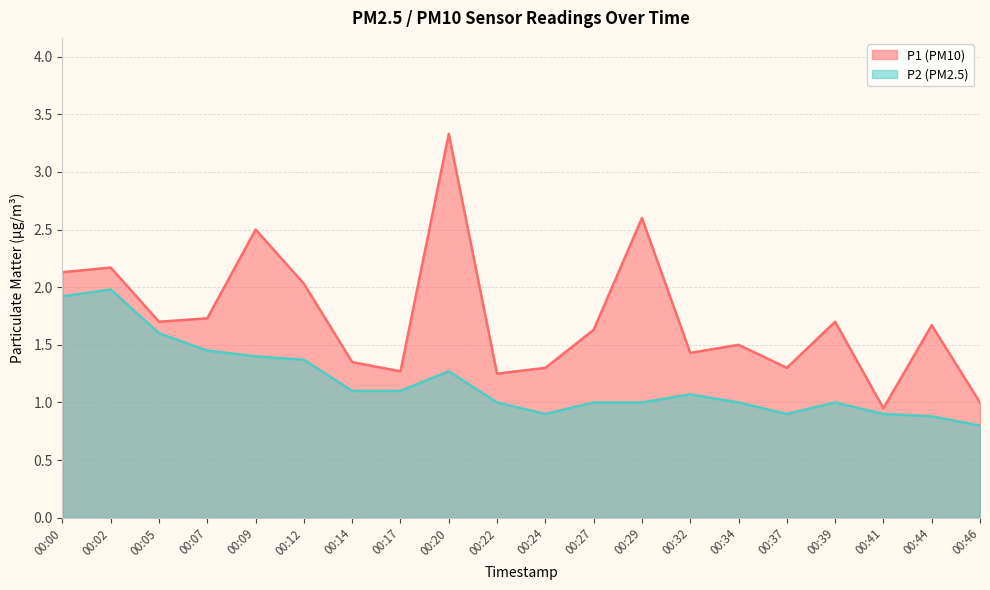

At which label does P2 reach its peak?

00:02